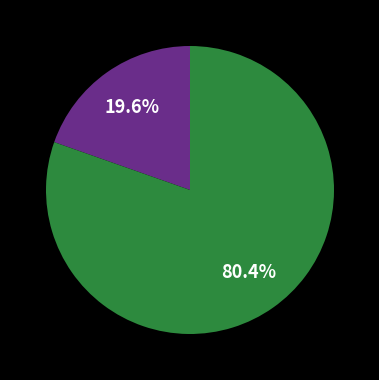

Does any single category account for the majority?

Yes